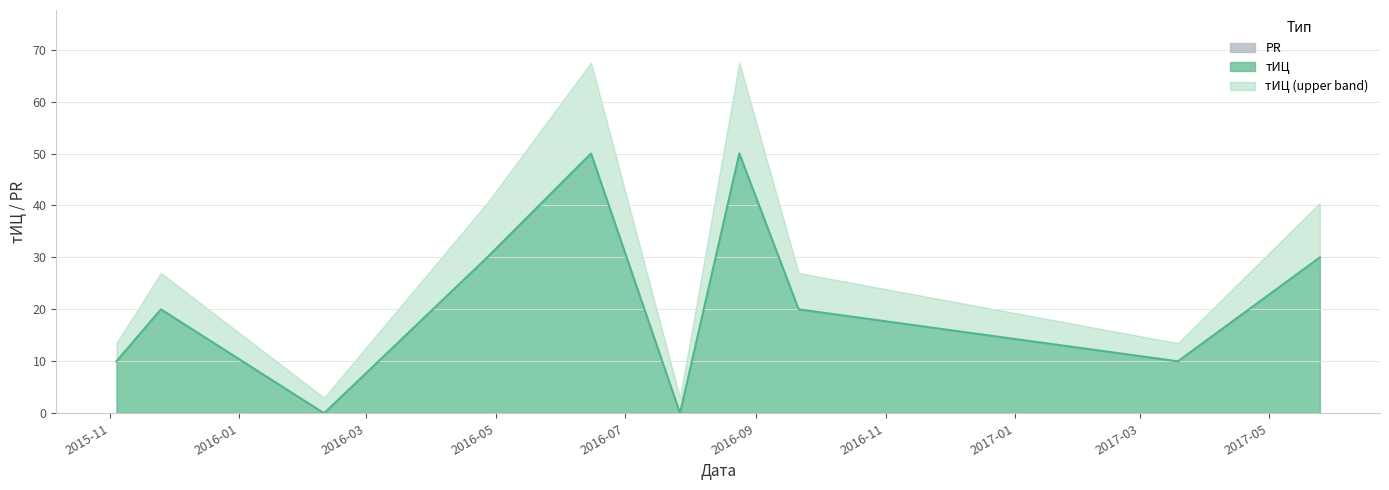

What is the value of the 9th point from the left?

10